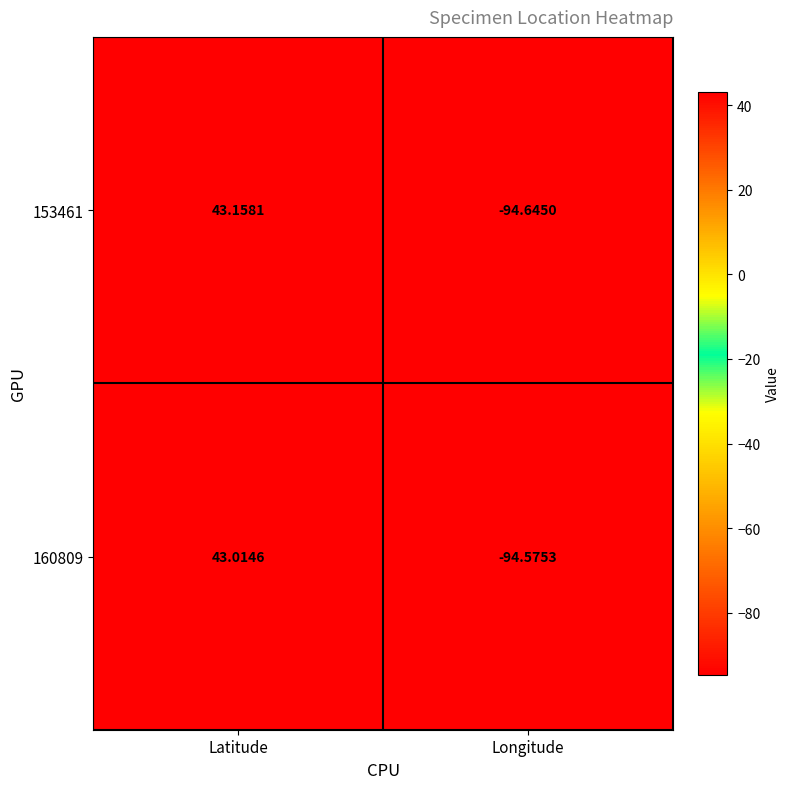

How many negative values does the 153461 series have?

1